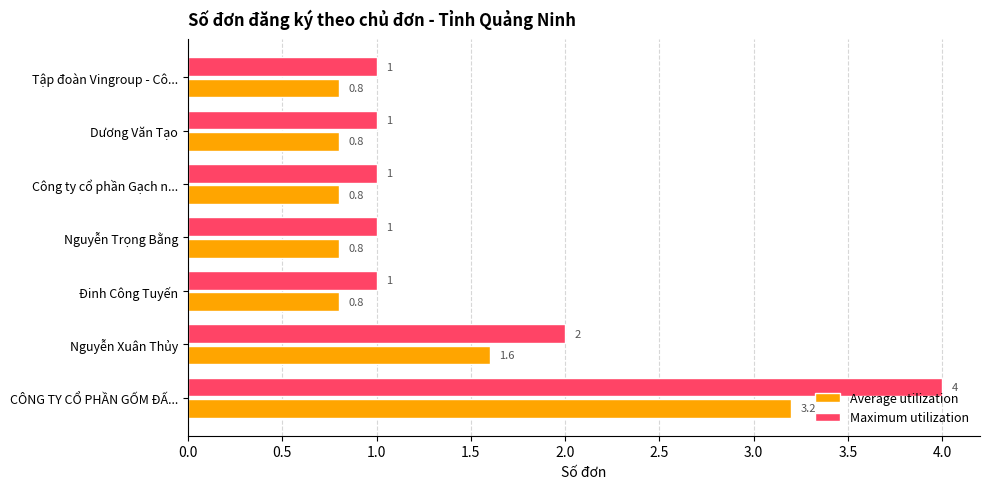

Is the value of Maximum utilization at Đinh Công Tuyến greater than the value of Average utilization at Công ty cổ phần Gạch n...?

Yes